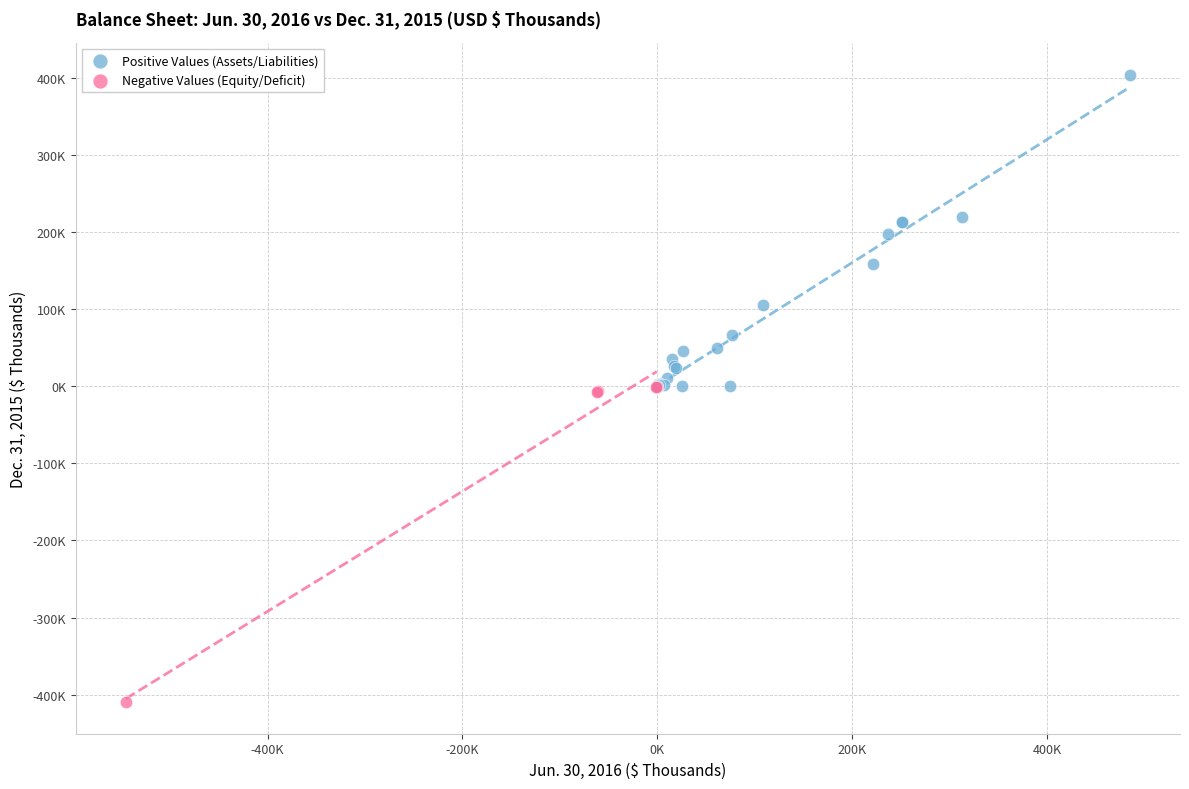

What are all the series names shown in the legend?

Positive Values (Assets/Liabilities), Negative Values (Equity/Deficit)